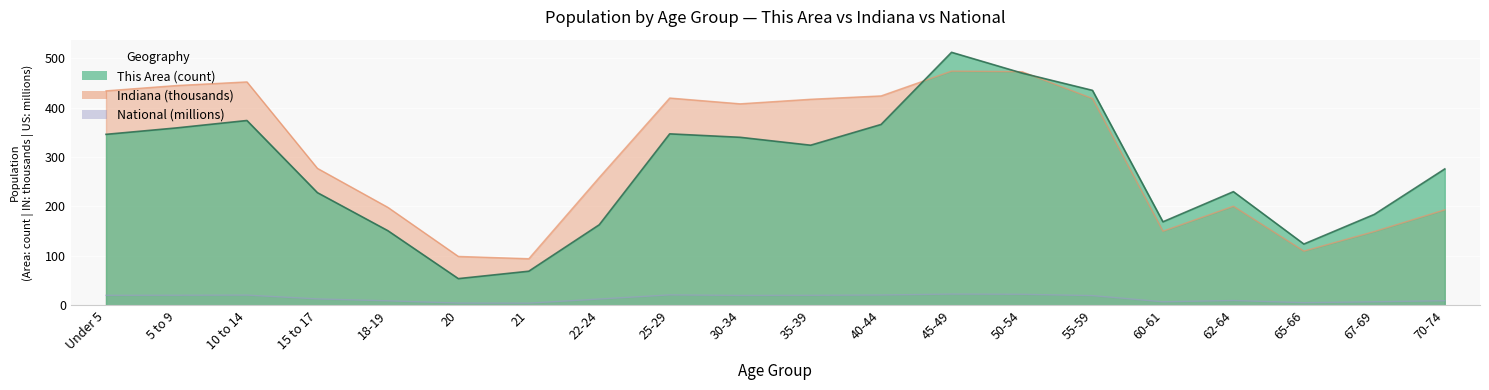

True or false: This Area and National cross at least once.

False